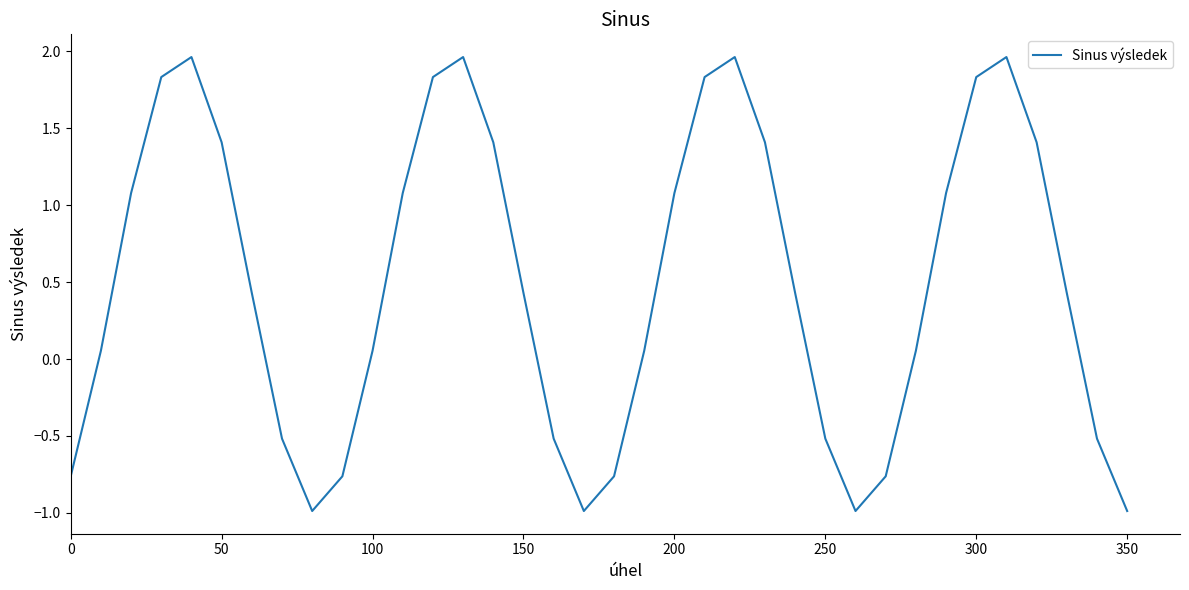

What is the smallest value displayed?

-1.0